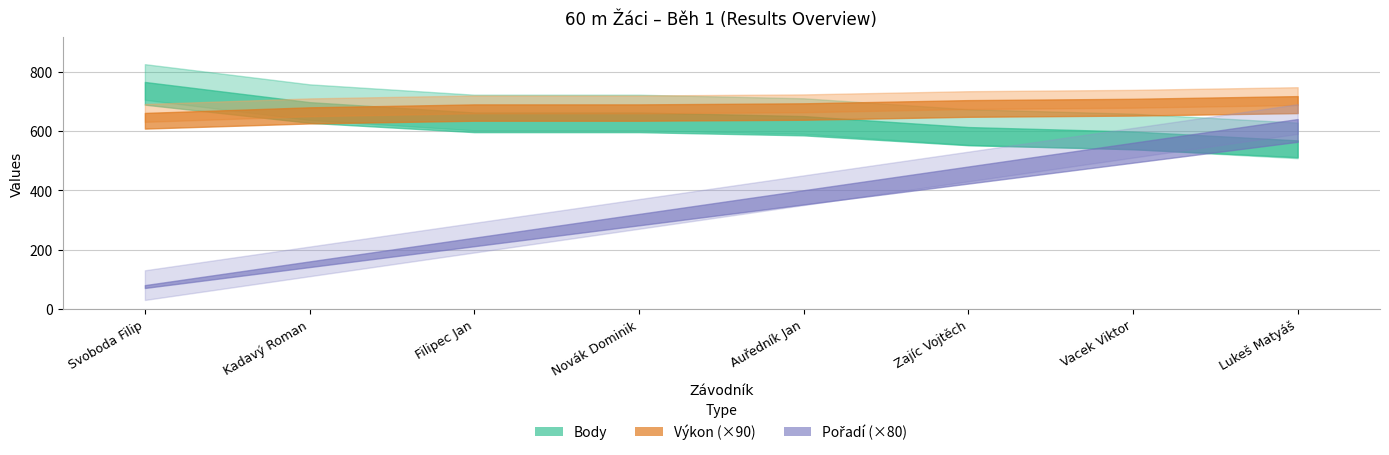

The Výkon series shows 3.6 at Zajíc Vojtěch. True or false?

False